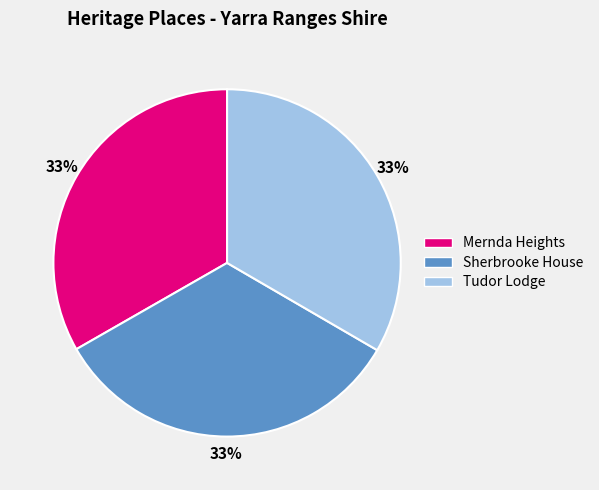

What is the ratio of the value at Sherbrooke House to the value at Mernda Heights?

1.0